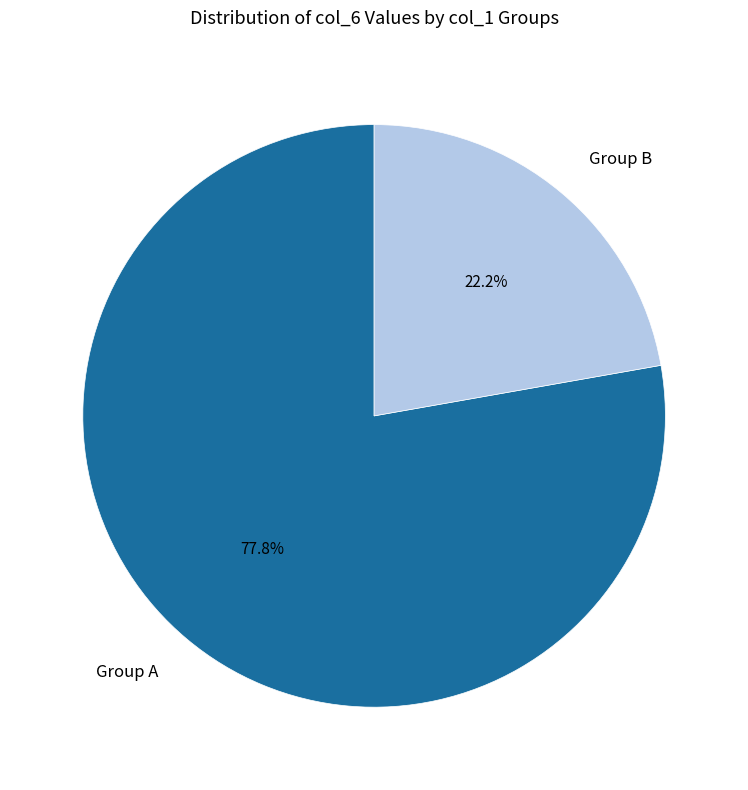

Which slice is the largest?

Group A